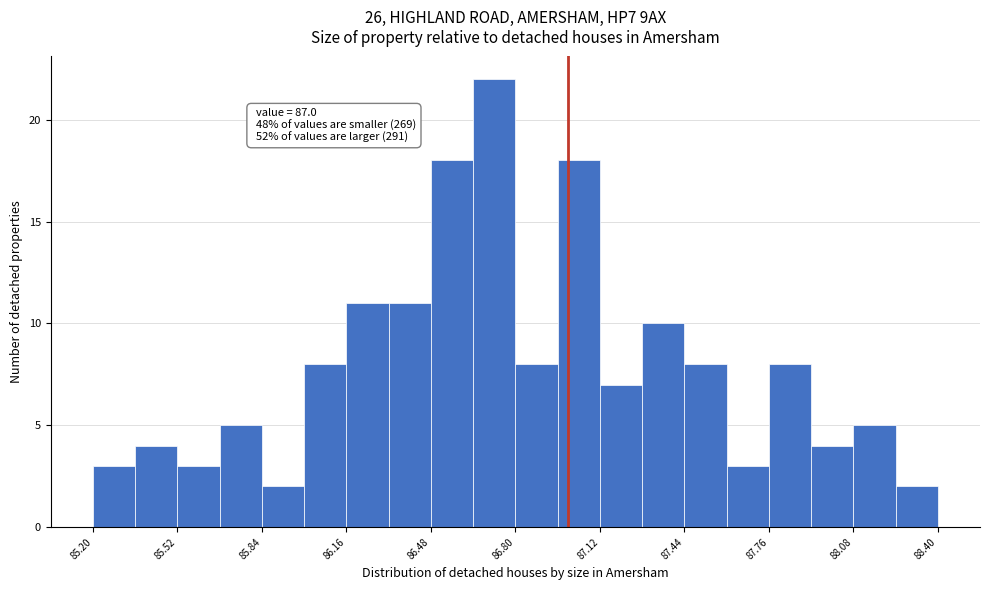

Around what value on the x-axis is the tallest bar? Give the approximate position of its centre, as read against the axis.

86.70